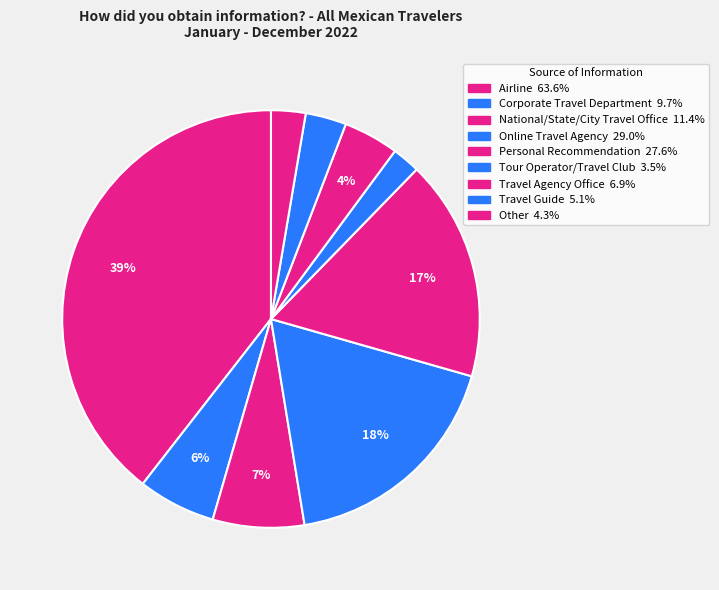

How many slices are in this pie chart?

9